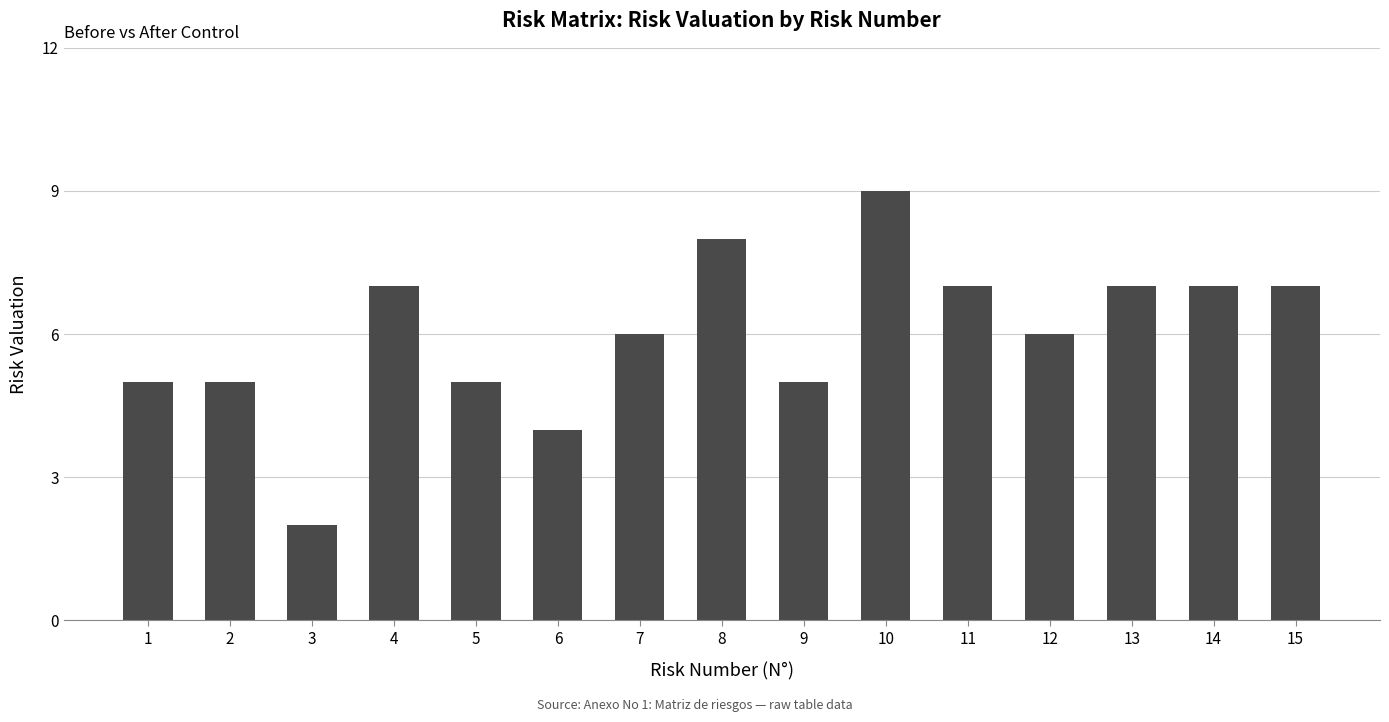

What value does the data have at 14?

7